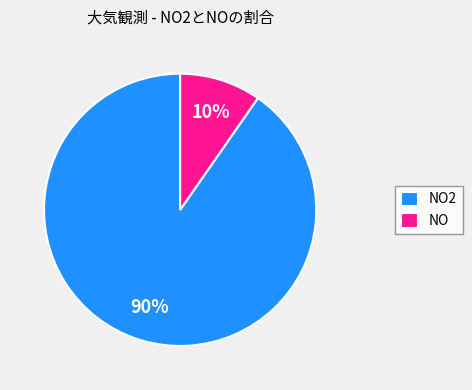

Which slice is the largest?

NO2